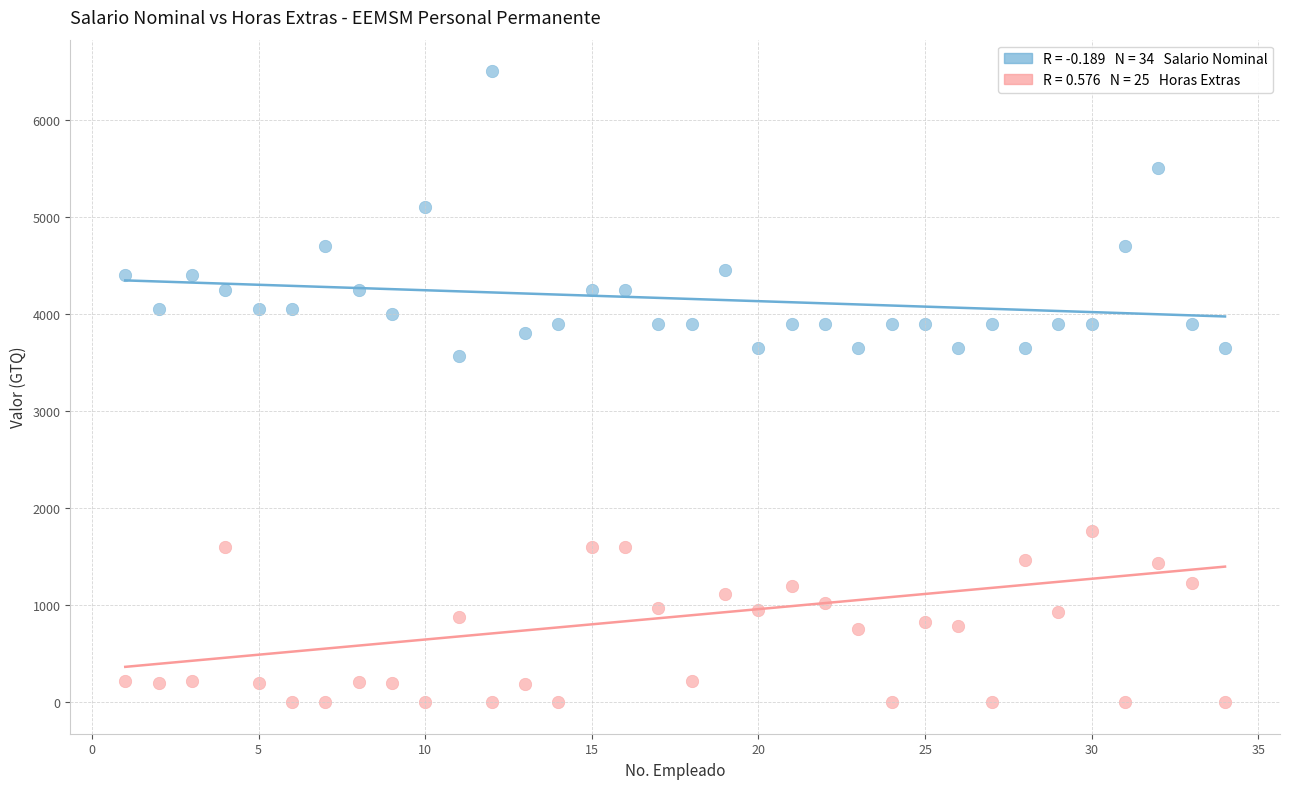

Across all series, what Y value is closest to 3250?

3564.5